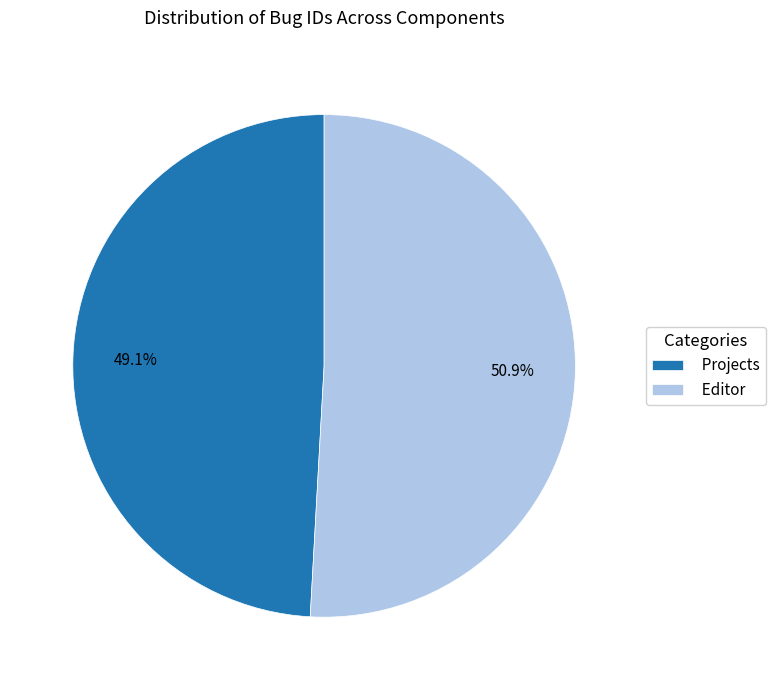

Combined, what portion of the pie is Projects and Editor?

100.0%